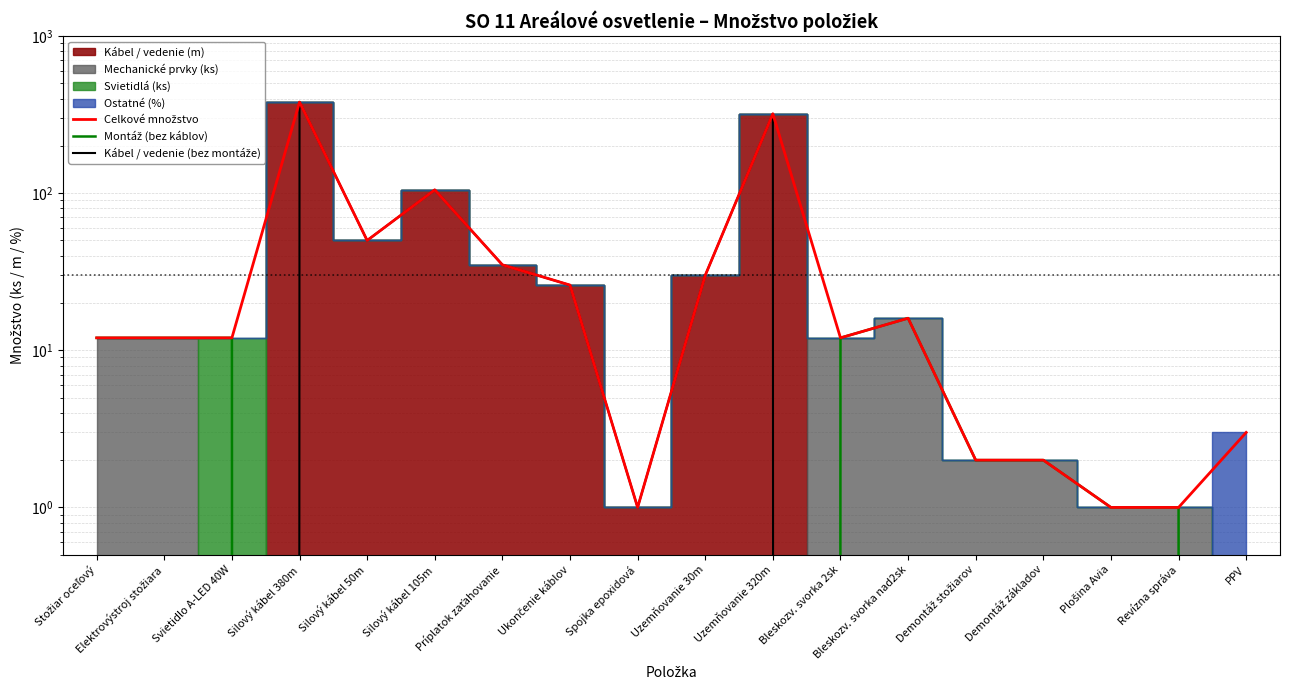

At which label is Kábel / vedenie (bez montáže) closest to 190?

Silový kábel 105m